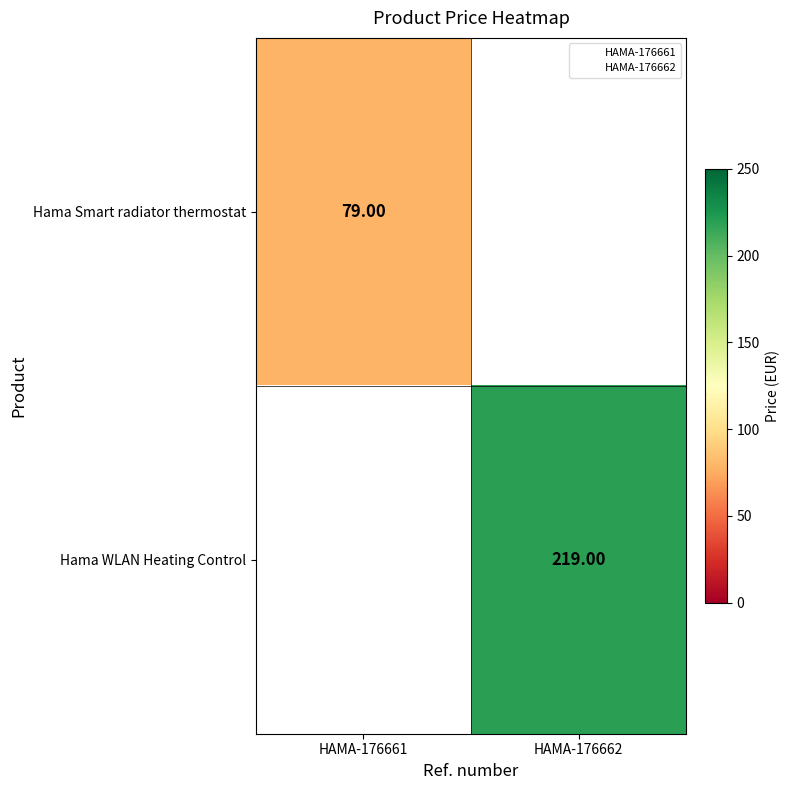

List the series in order of their peak value, lowest first.

Hama Smart radiator thermostat, Hama WLAN Heating Control